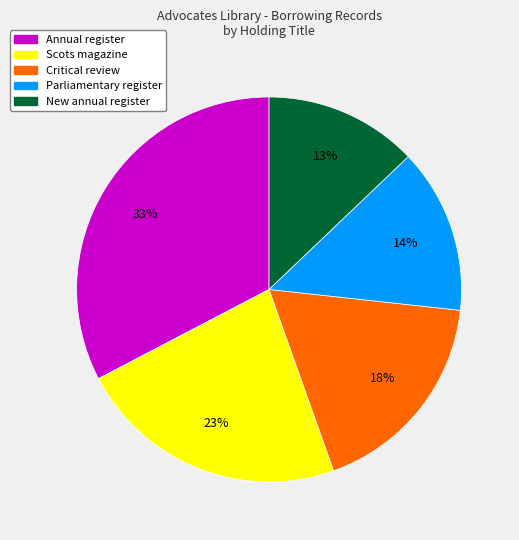

What is the largest slice in the pie chart?

Annual register